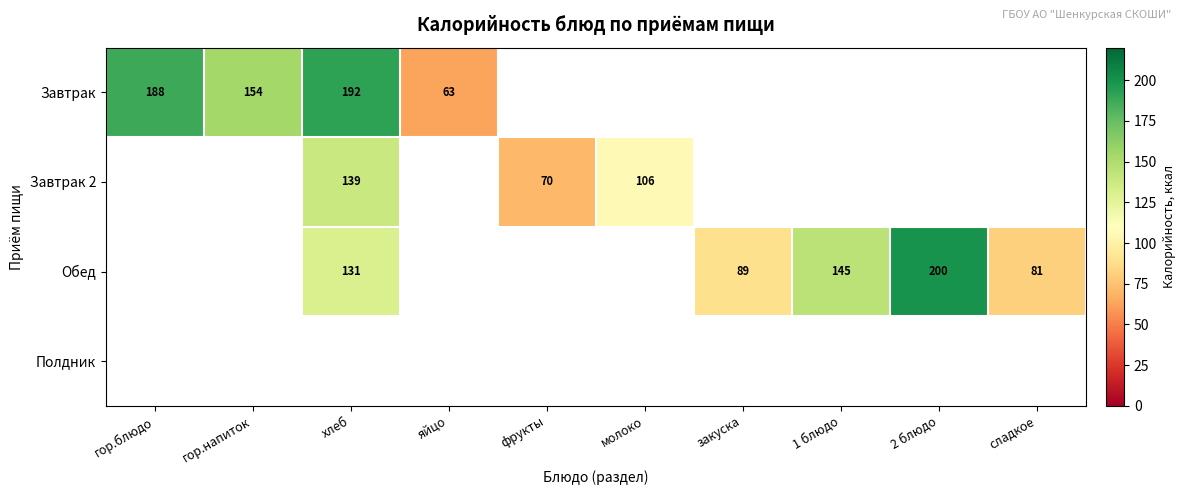

What is the sum of the Завтрак 2 values at хлеб and фрукты?

209.0